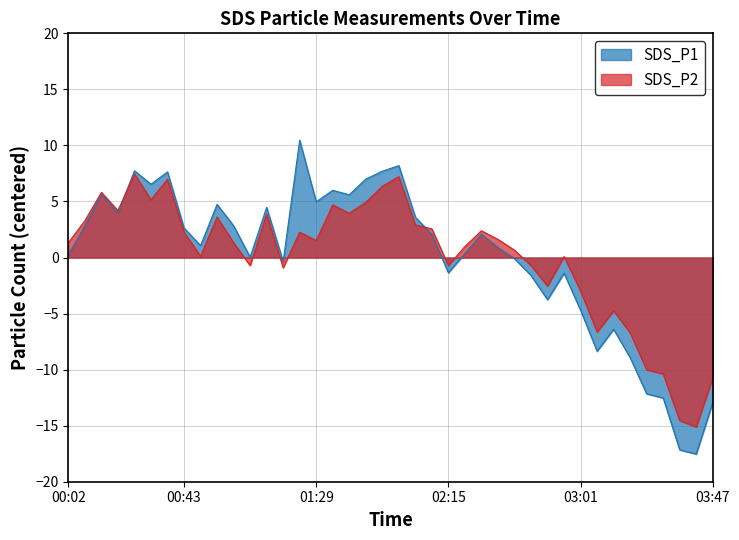

Does the chart display data point markers on the line(s)?

No